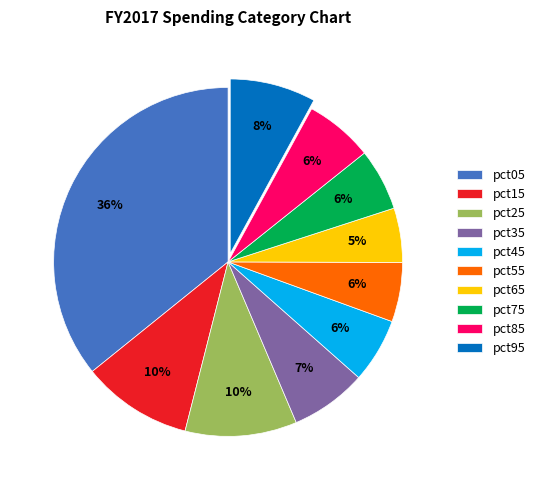

Does pct65 represent more than half of the total?

No